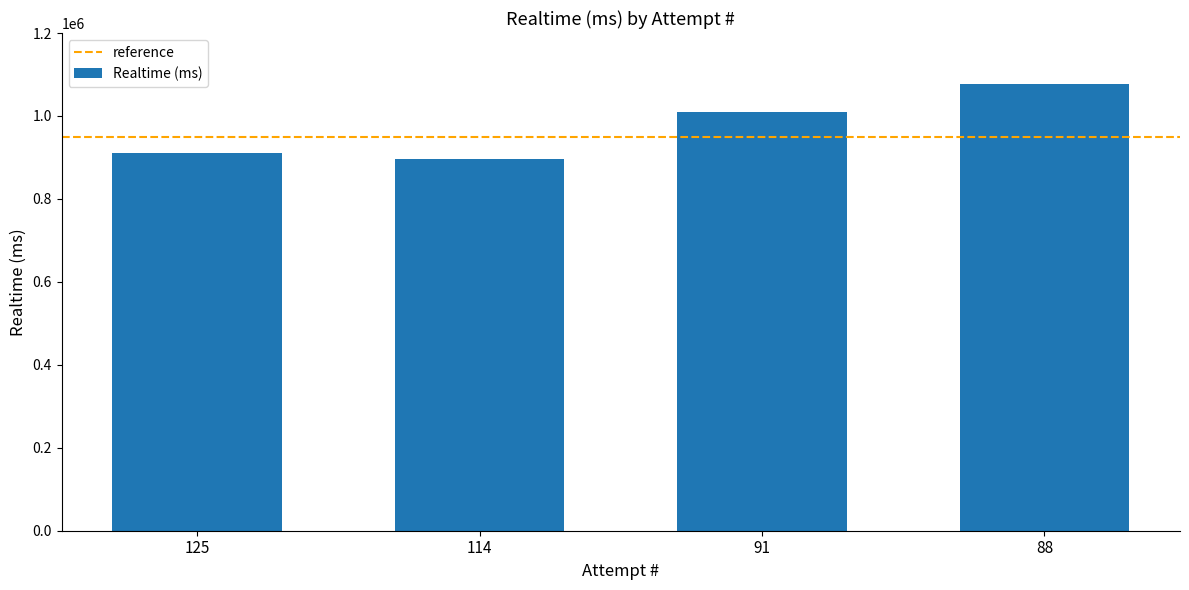

Between 125 and 91, which is larger?

91